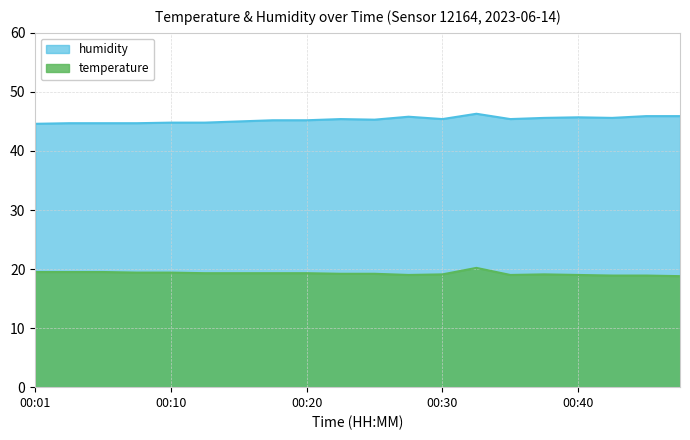

What is the approximate value of temperature at 00:45?

18.9